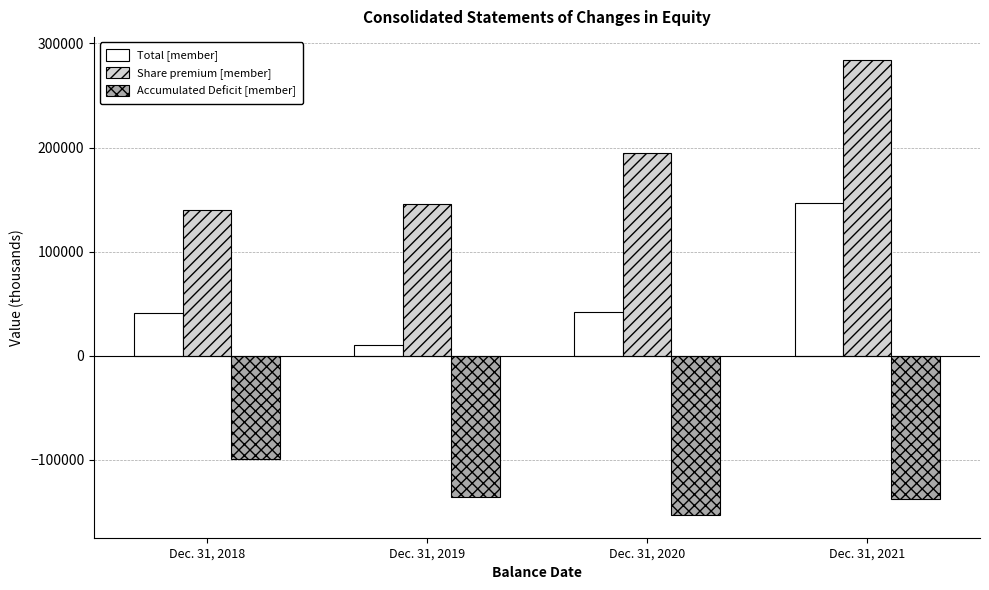

The value of Accumulated Deficit [member] at Dec. 31, 2021 is -138070. True or false?

True